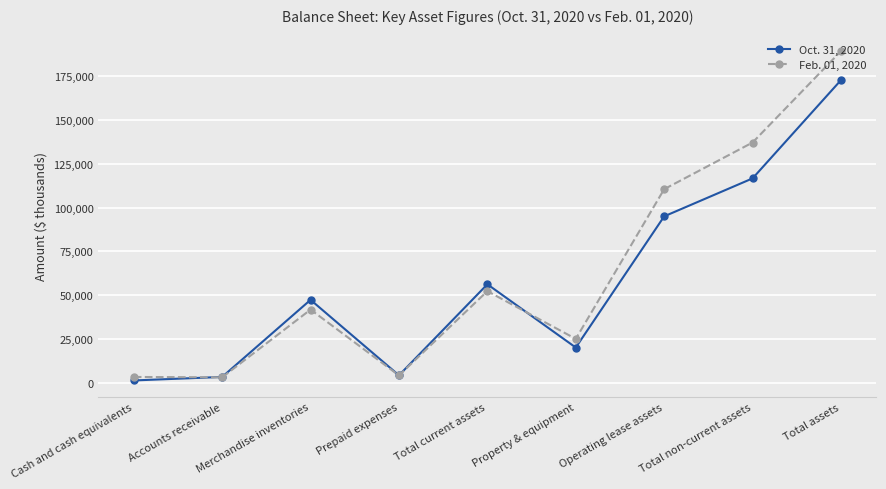

Is it true that Feb. 01, 2020 equals 41698 at Merchandise inventories?

True